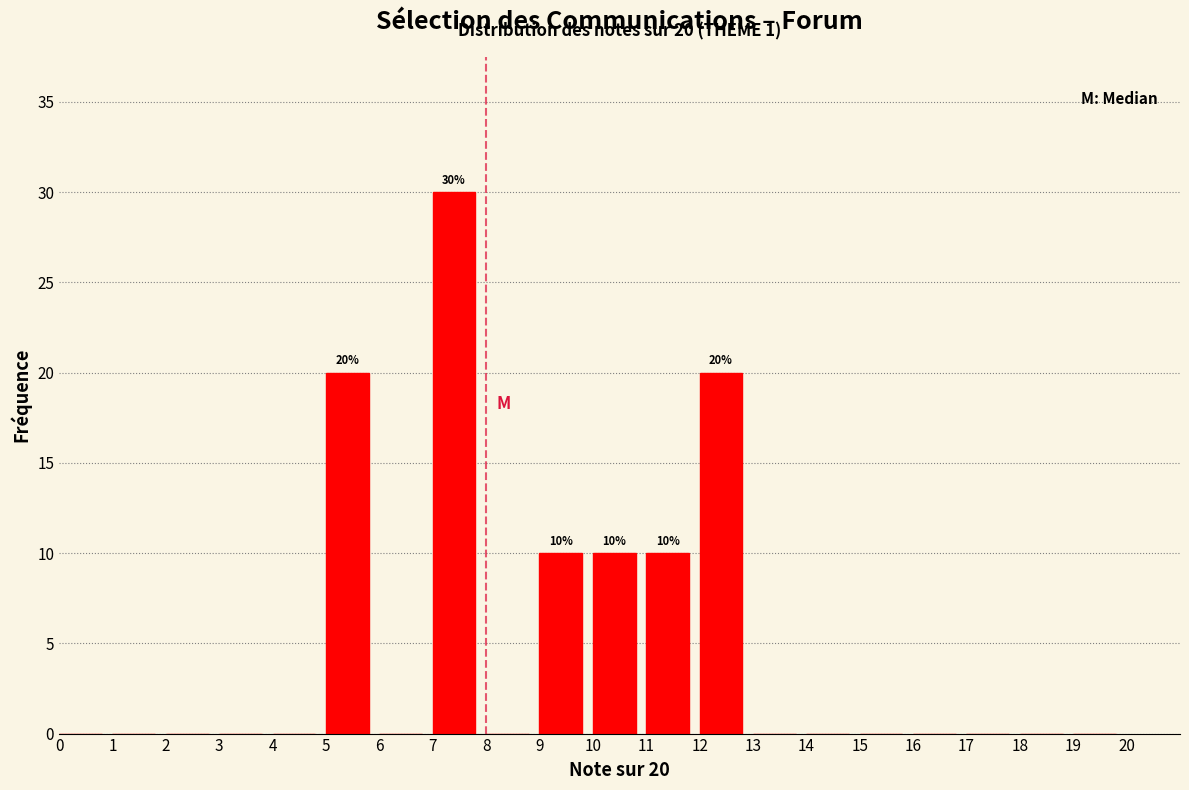

Which range on the x-axis has the tallest bar?

7 to 8